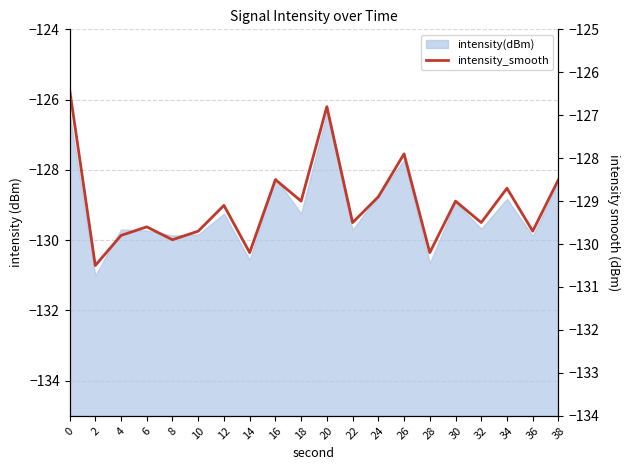

What is the minimum value shown in the chart?

-130.5